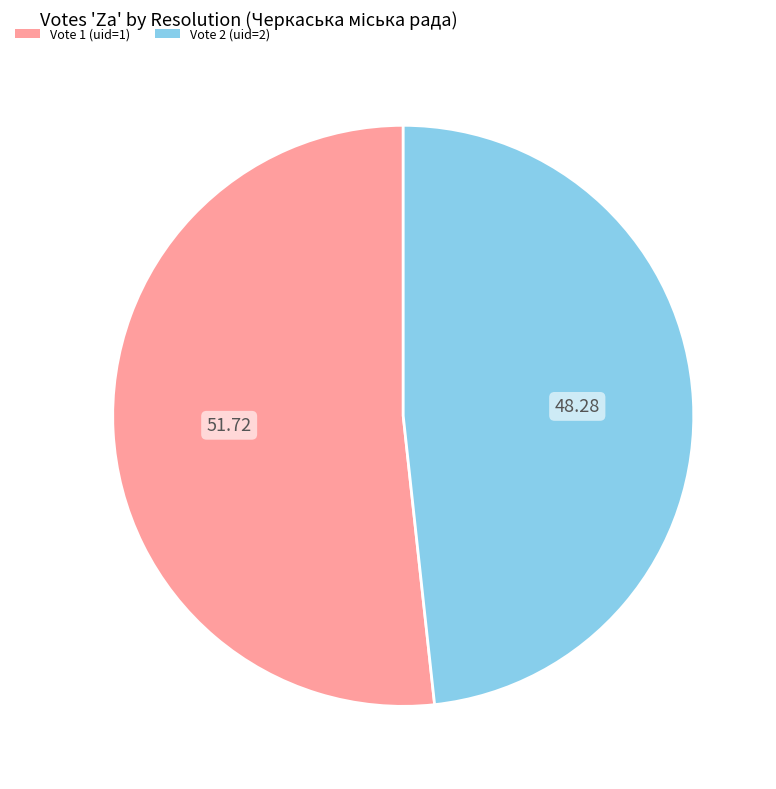

Is there a majority slice in this chart?

Yes